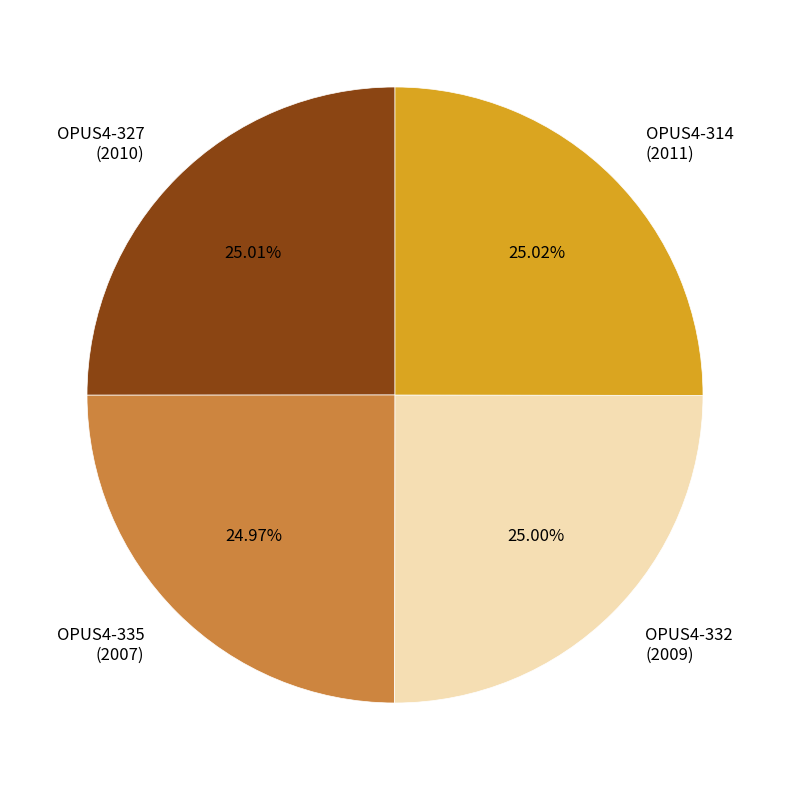

How many segments does this pie chart have?

4